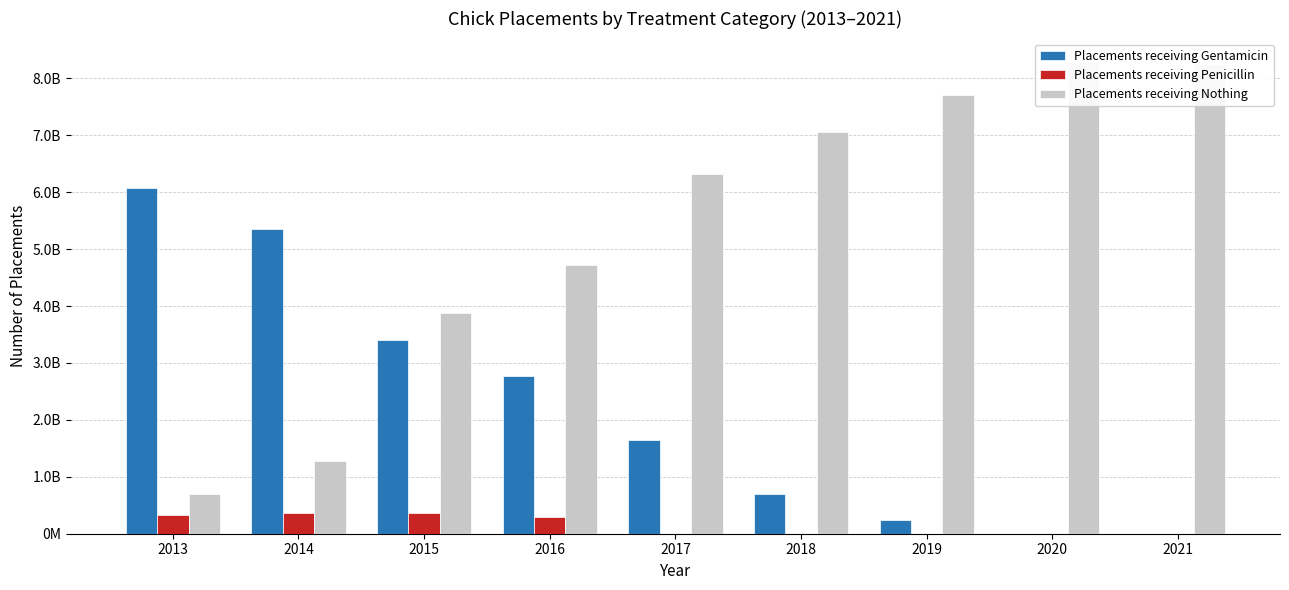

Between 2014 and 2016, which series saw the biggest shift?

Placements receiving Nothing